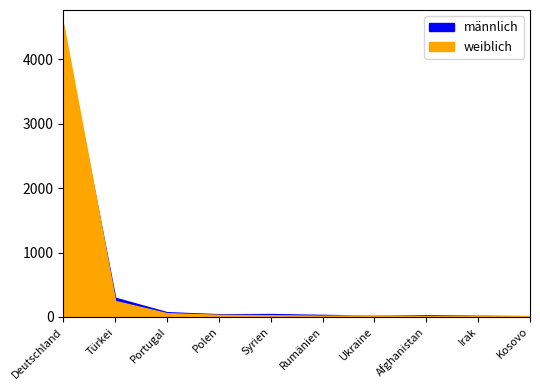

Does the chart display data point markers on the line(s)?

No